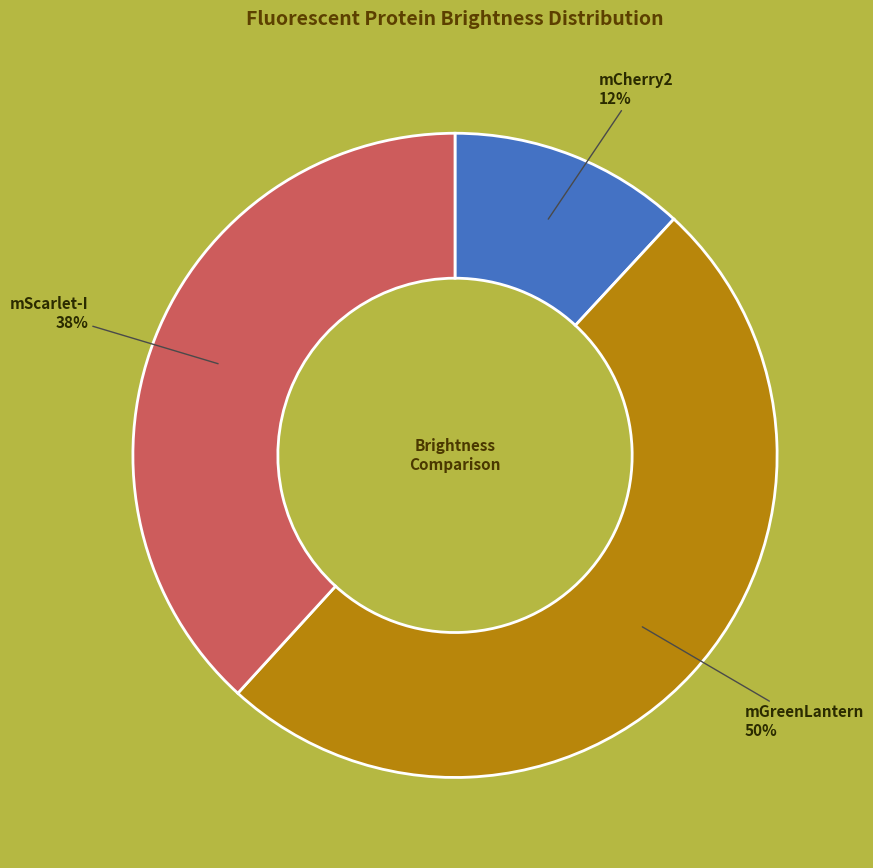

To the nearest percent, what is the average slice percentage?

33%